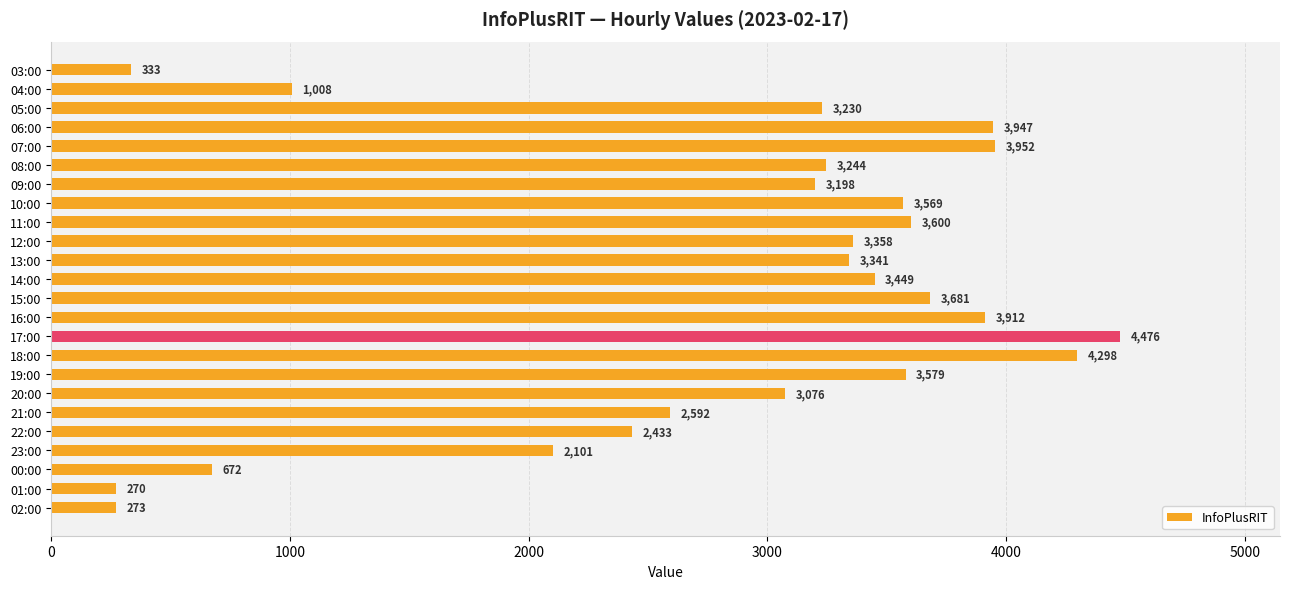

What is the change in value from 16:00 to 01:00?

-3642